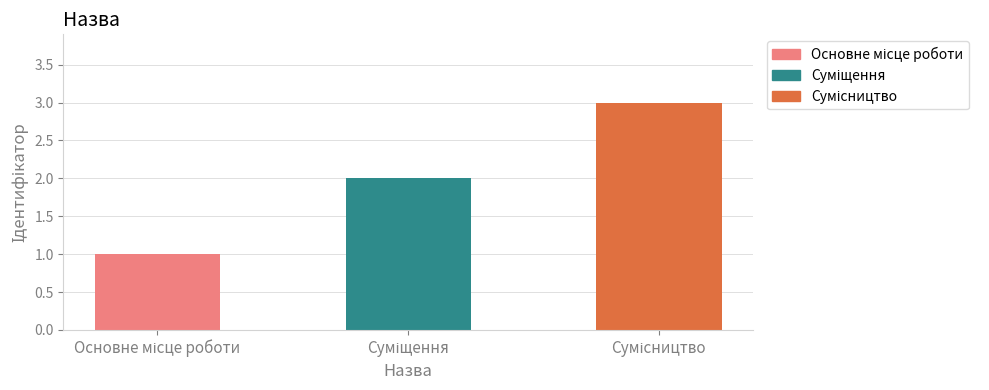

What is the greatest value displayed?

3